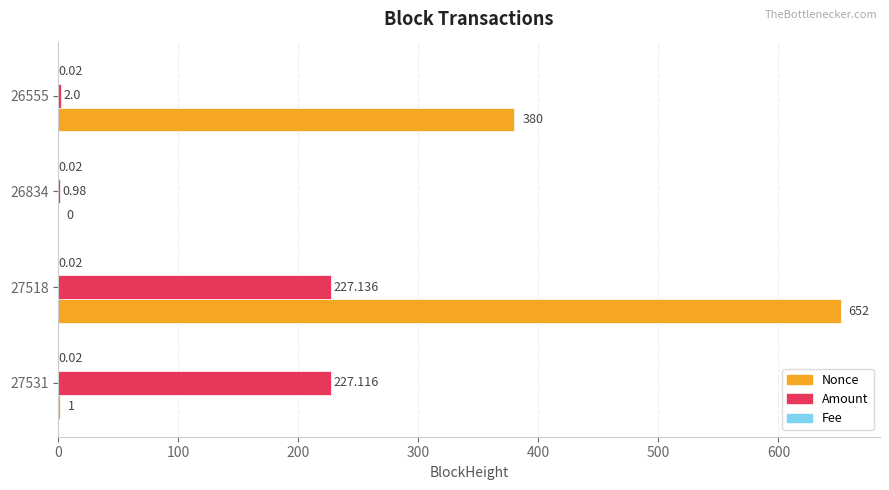

Is the value of Amount at 26834 greater than the value of Nonce at 27518?

No